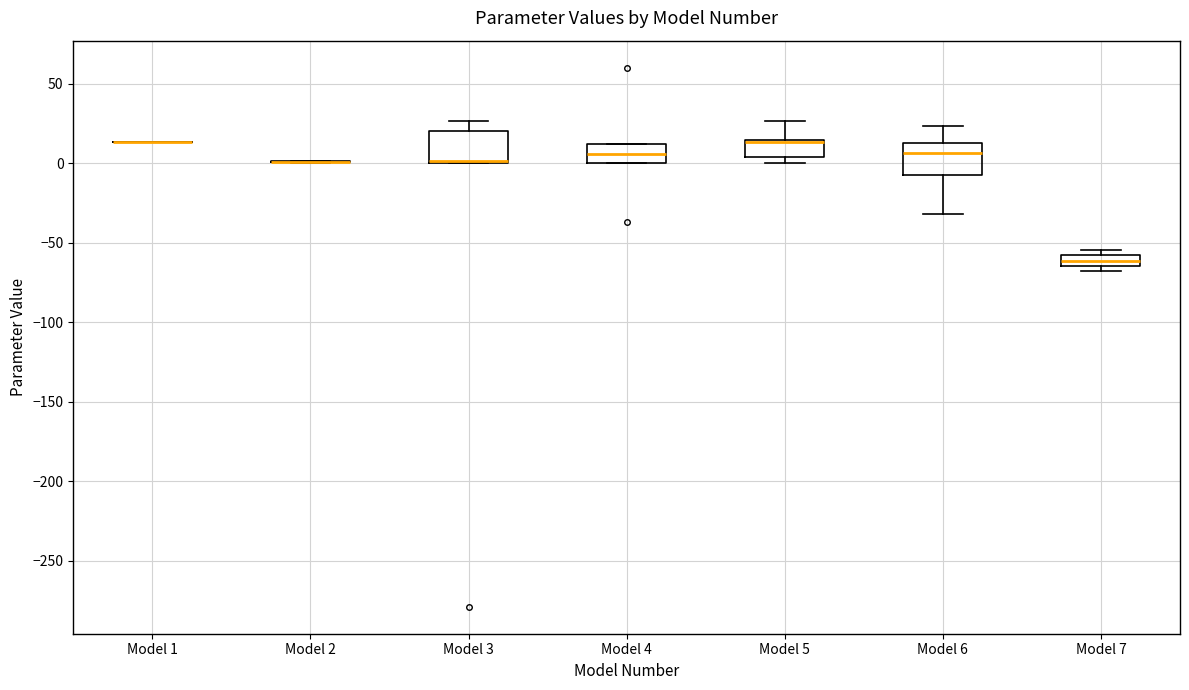

Where is the upper edge of the box for Model 7 on the y-axis? The values are not printed on the chart, so give them approximately, as read against the axis.

-60